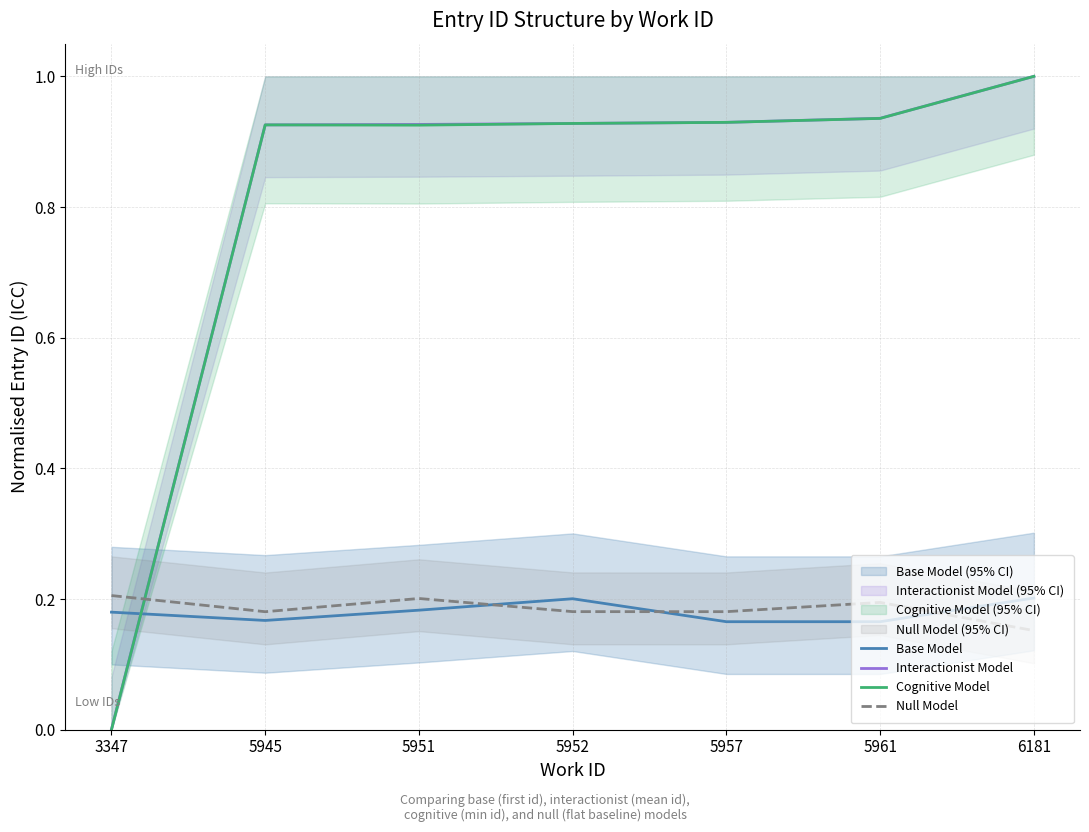

What are all the series names shown in the legend?

Base Model, Interactionist Model, Cognitive Model, Null Model